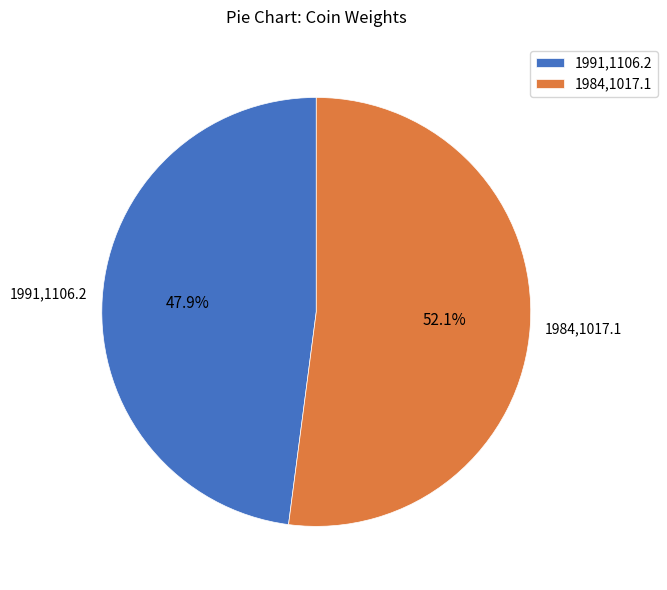

The 1984,1017.1 slice represents 52% of the pie. True or false?

True